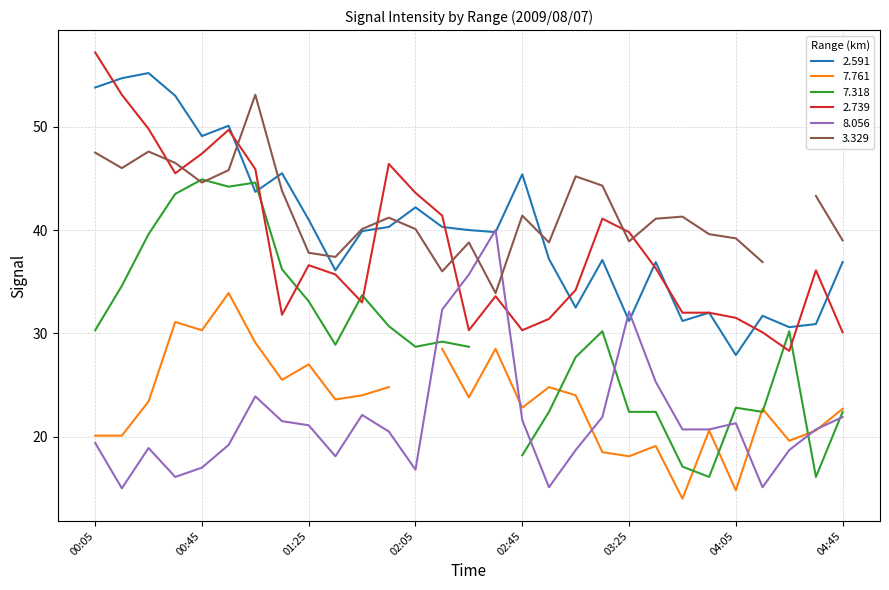

After their last crossing, which series has the higher values: 8.056 or 2.591?

2.591